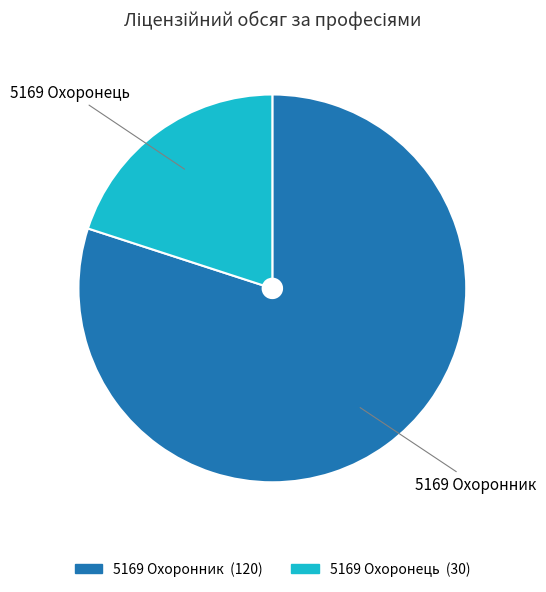

Approximately how many times larger is the value at 5169 Охоронник compared to 5169 Охоронець?

4.0